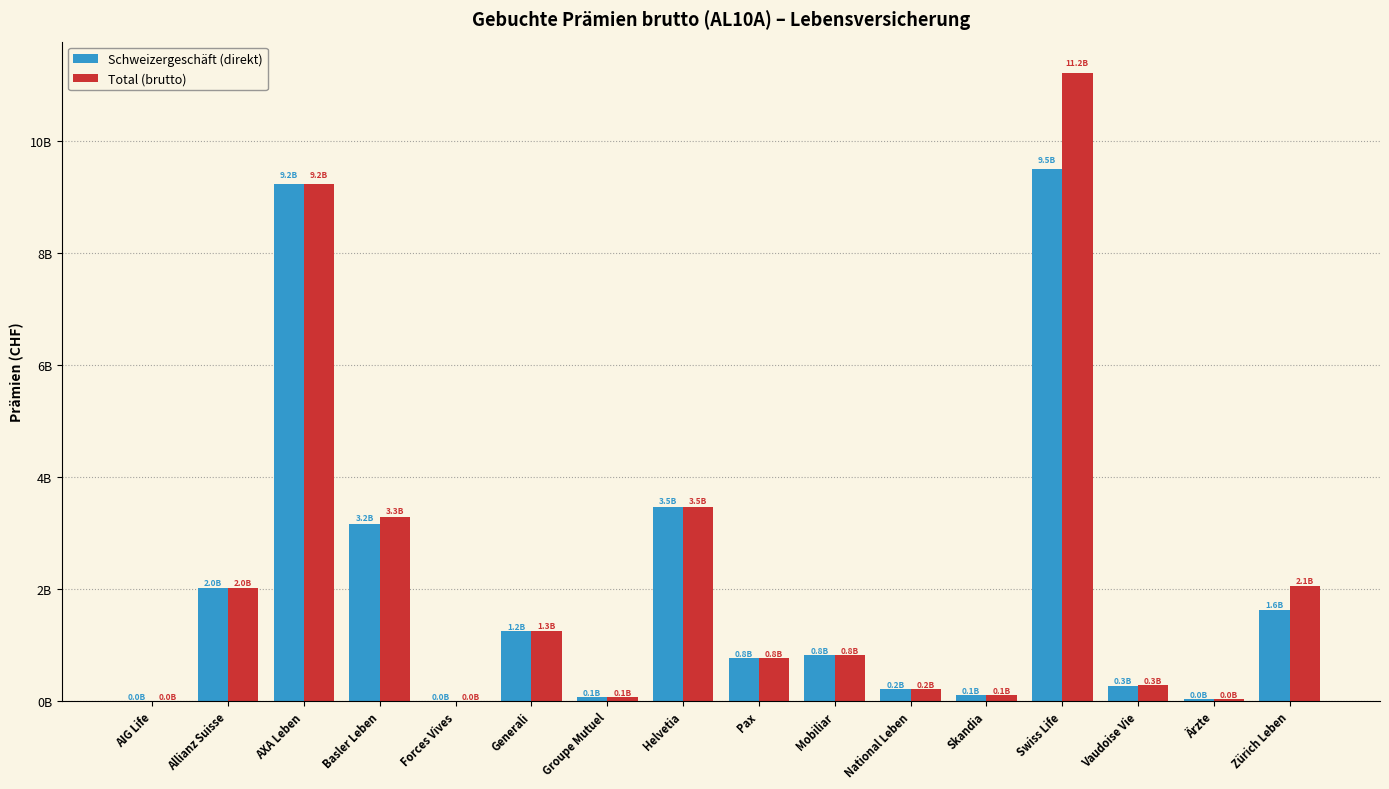

Which category has the lowest value across all series?

Forces Vives